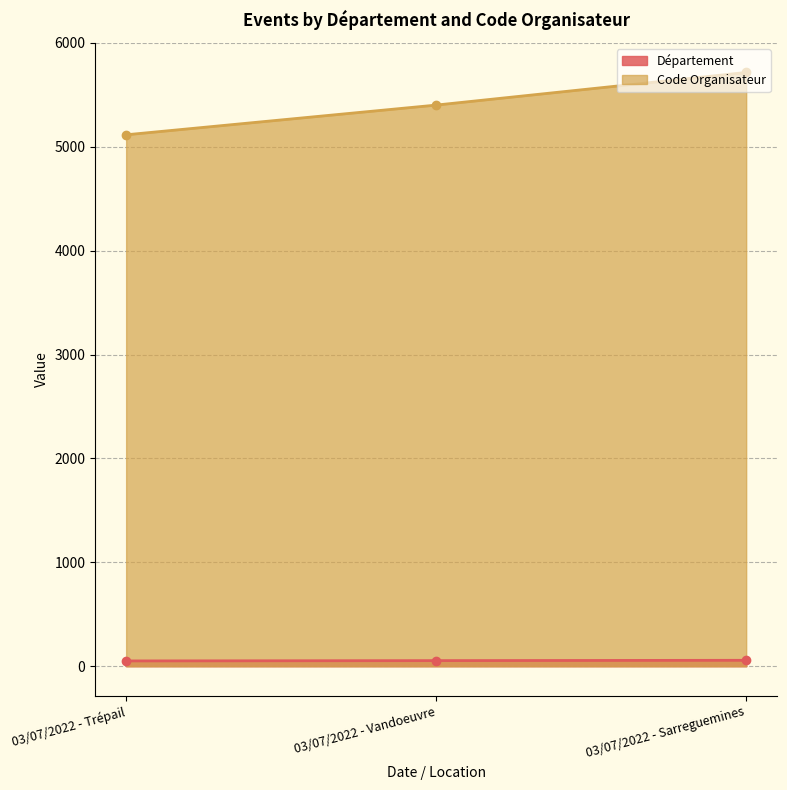

Which category has the highest value in the Code Organisateur series?

03/07/2022 - Sarreguemines